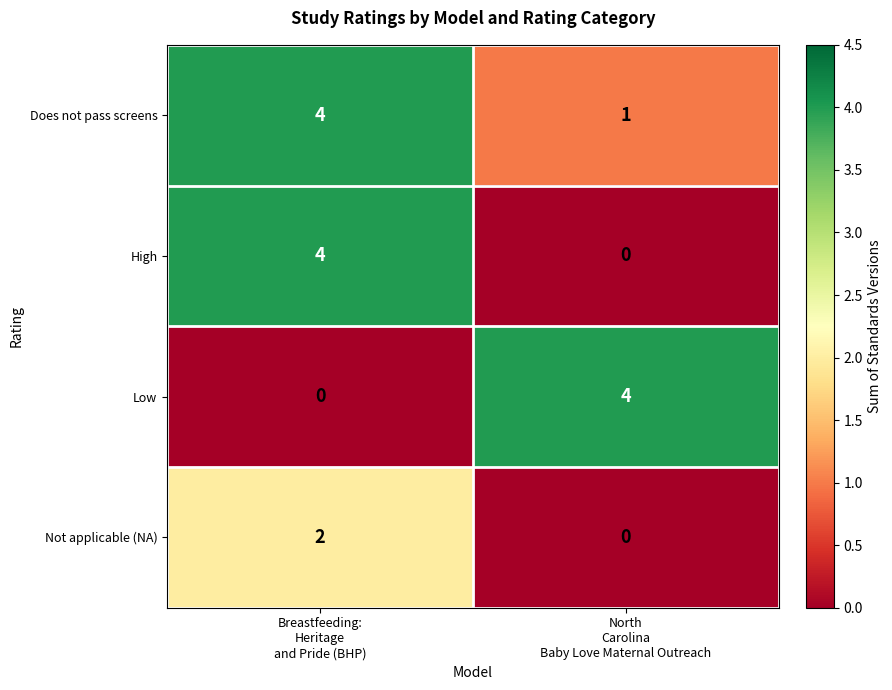

What is the difference between the maximum and minimum values in the High series?

4